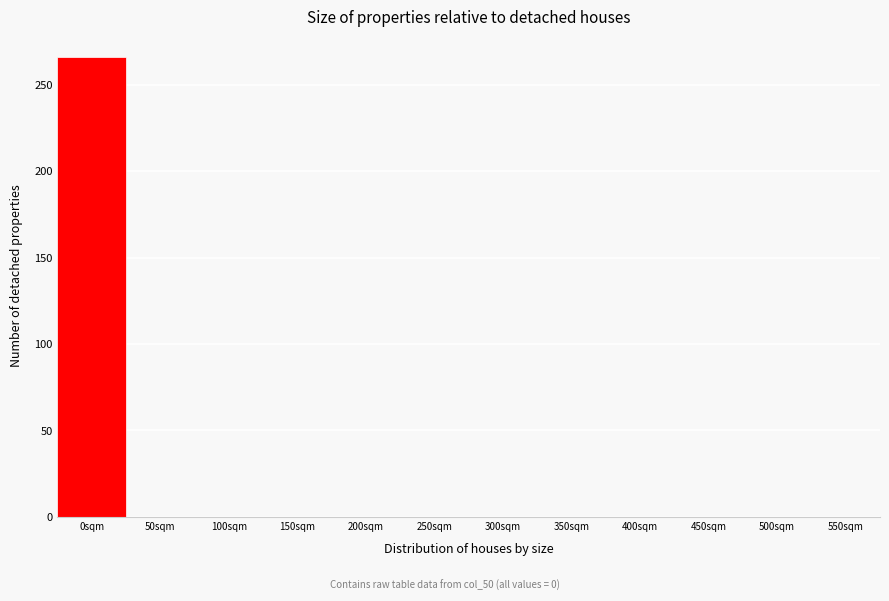

Reading right to left, extract all data points from this chart.

550sqm=0	500sqm=0	450sqm=0	400sqm=0	350sqm=0	300sqm=0	250sqm=0	200sqm=0	150sqm=0	100sqm=0	50sqm=0	0sqm=266